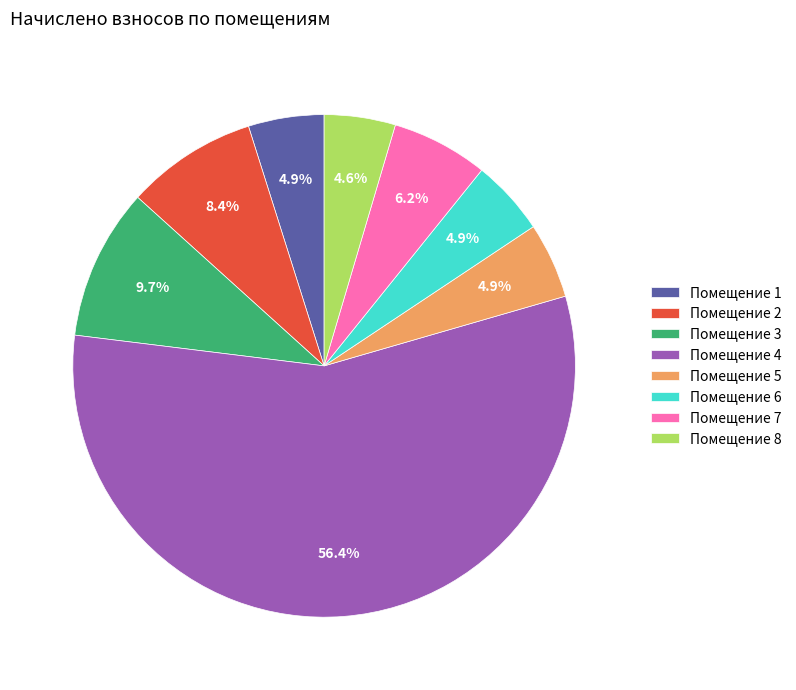

What is the majority slice?

Помещение 4